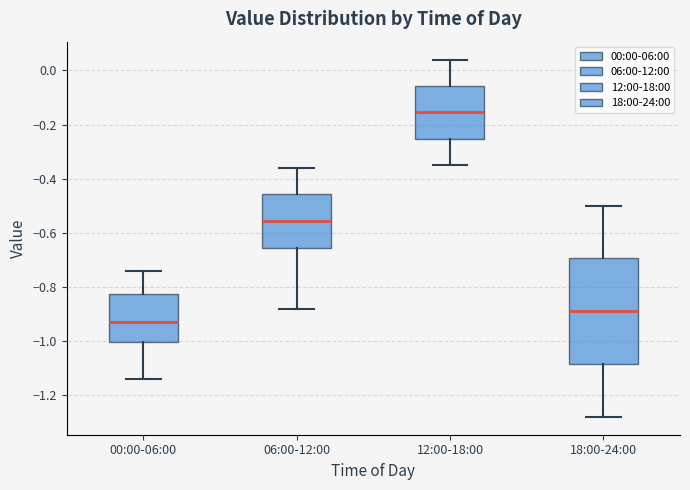

Reading left to right, transcribe this box plot: for each box, give where its median line is, the range the box spans, and where its two whiskers end, as read against the y-axis. The values are not printed on the chart, so give them approximately, as read against the axis.

00:00-06:00: median -0.92, box -1.00 to -0.82, whiskers -1.14 to -0.74
06:00-12:00: median -0.56, box -0.66 to -0.46, whiskers -0.88 to -0.36
12:00-18:00: median -0.16, box -0.26 to -0.06, whiskers -0.34 to 0.04
18:00-24:00: median -0.88, box -1.08 to -0.70, whiskers -1.28 to -0.50